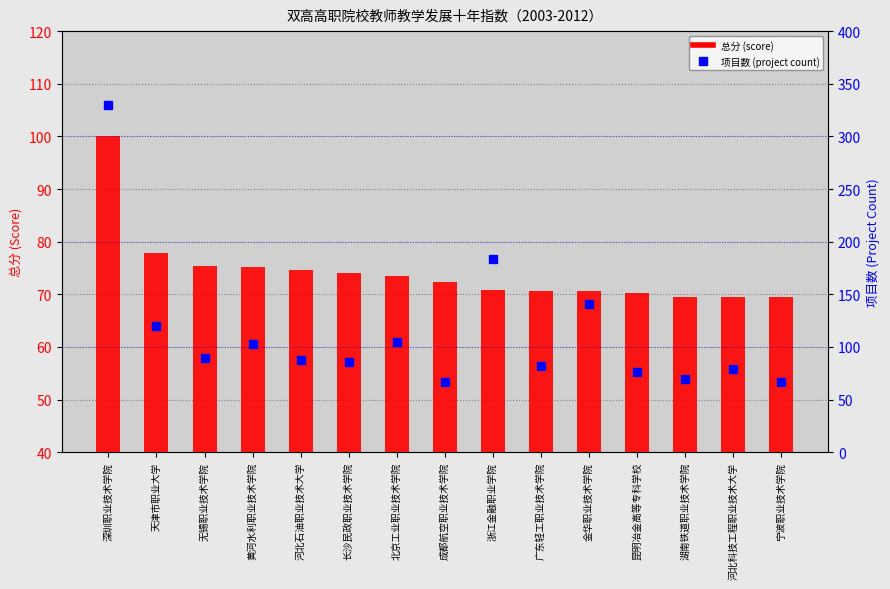

List the series in order of their peak value, lowest first.

总分 (score), 项目数 (project count)